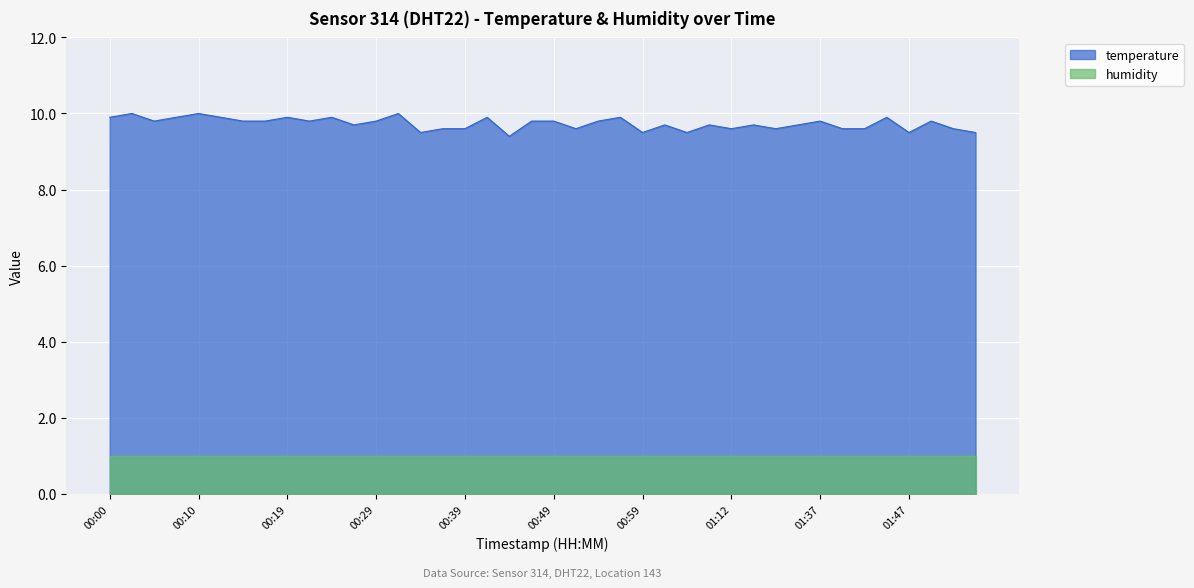

Between 01:04 and 00:19, which is larger?

00:19